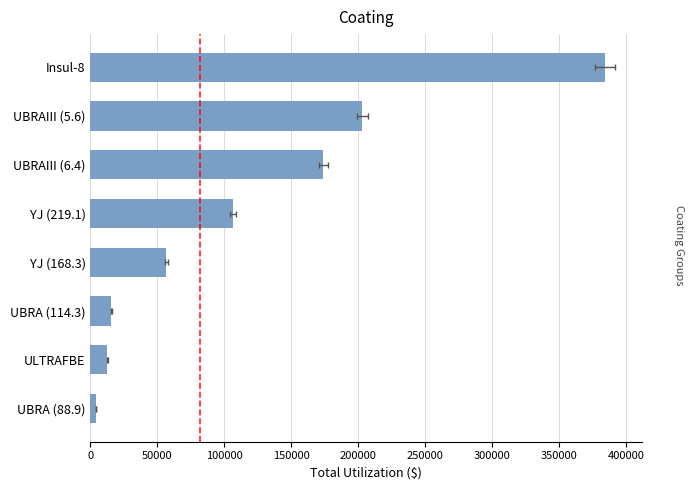

The value at UBRA (88.9) is 4331.9. True or false?

True